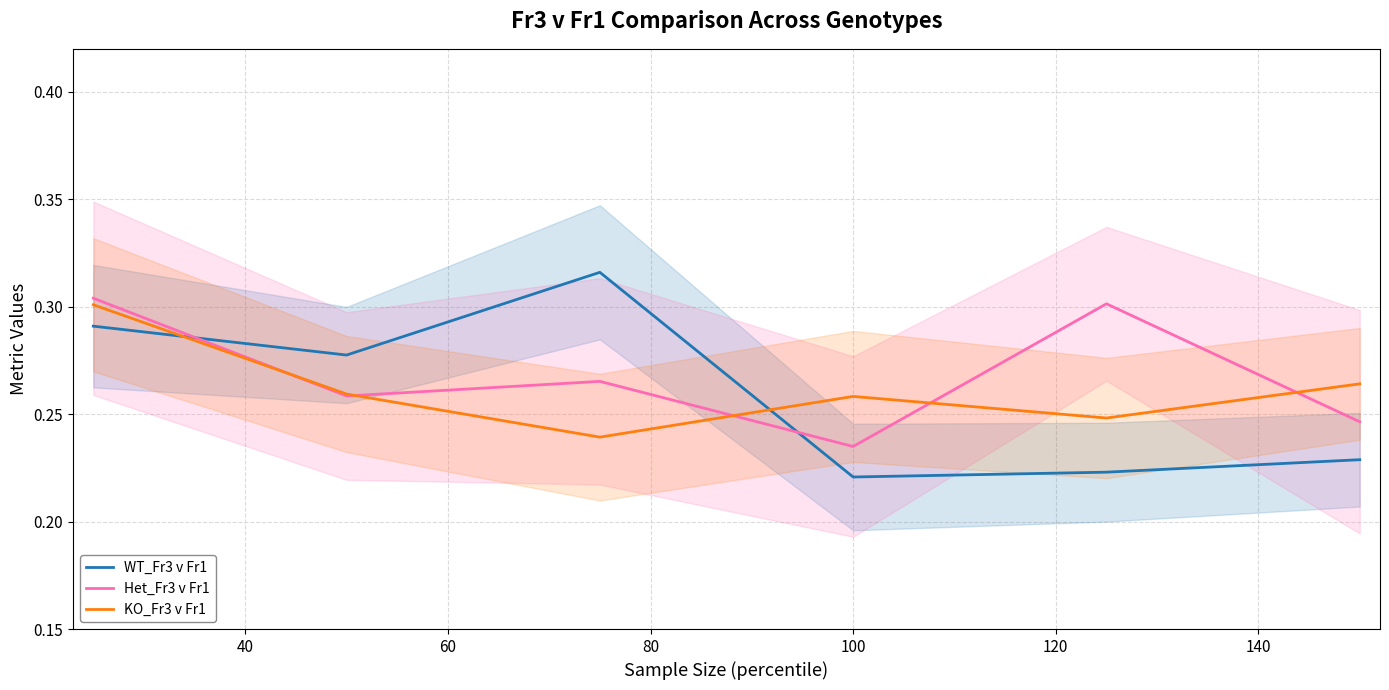

Which series has the widest spread of values?

WT_Fr3 v Fr1